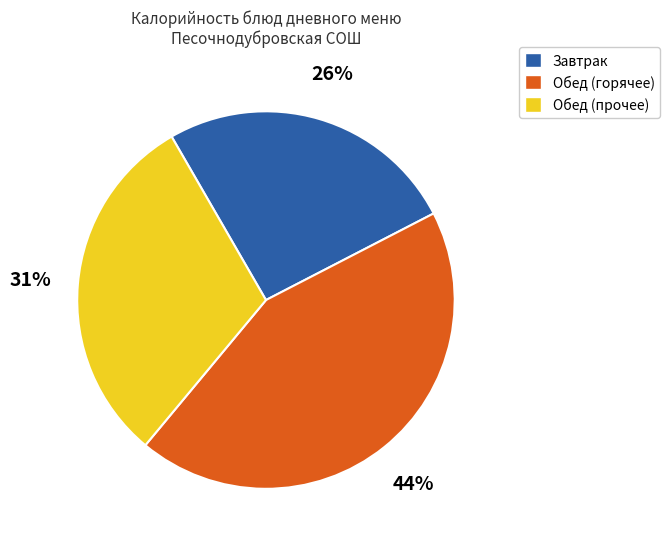

Is the sum of Обед (прочее) and Завтрак greater than half?

Yes